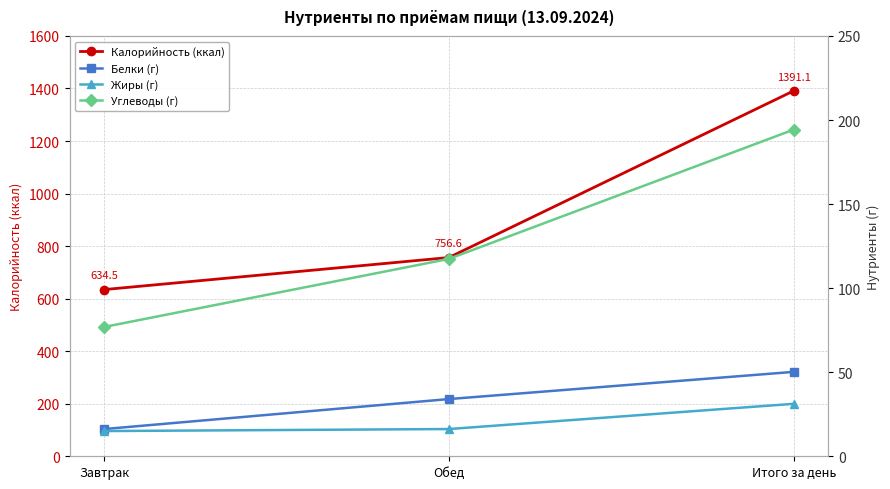

Which series has the largest total across all categories?

Калорийность (ккал)